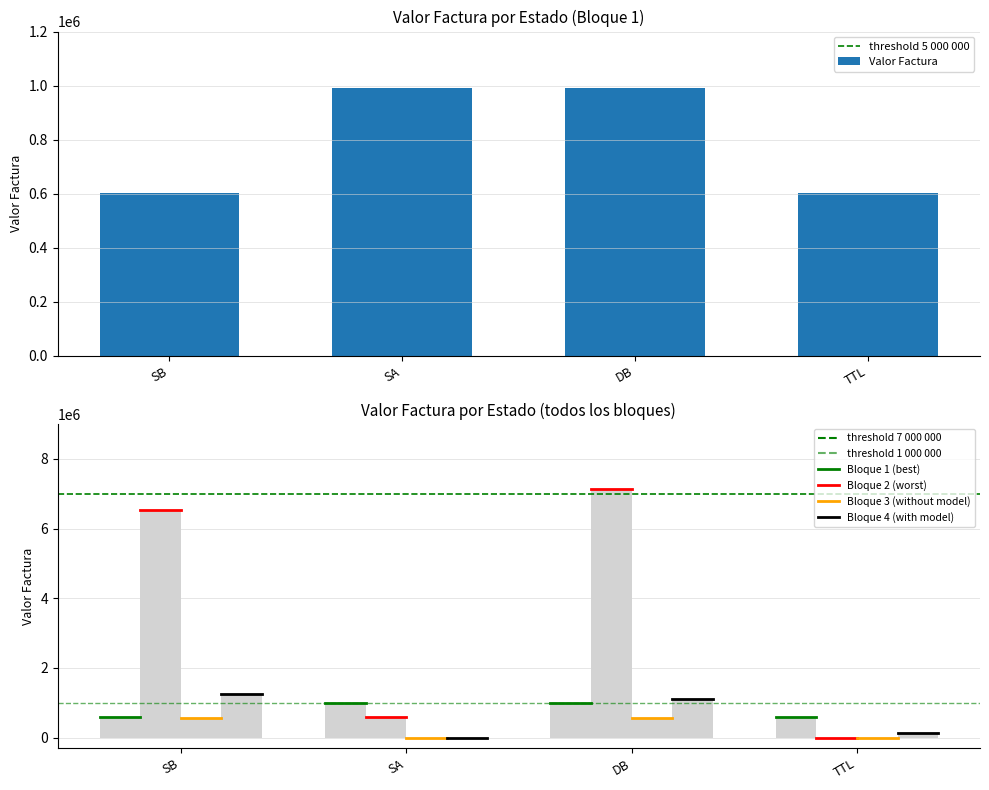

What position from the left is SB?

1